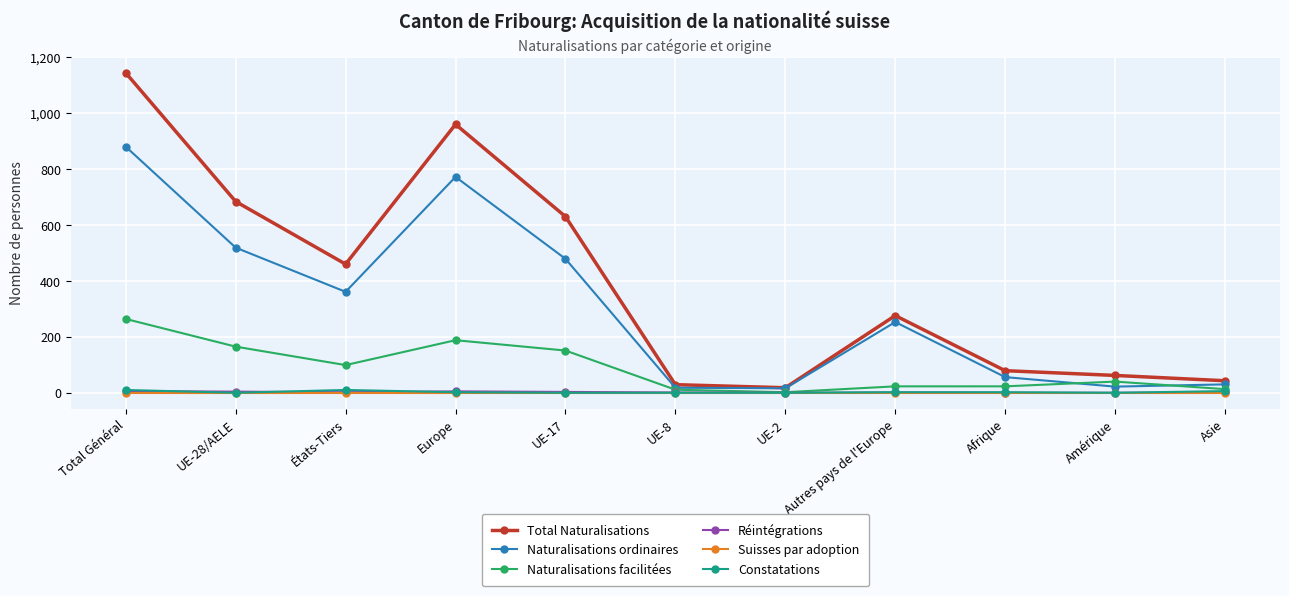

What is the label of the 8th point from the left?

Autres pays de l'Europe